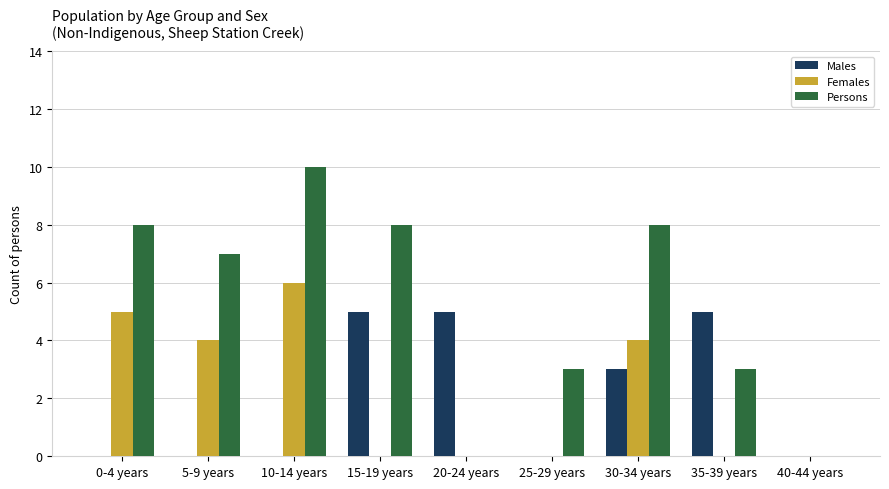

What is the sum of the Females values at 5-9 years and 25-29 years?

4